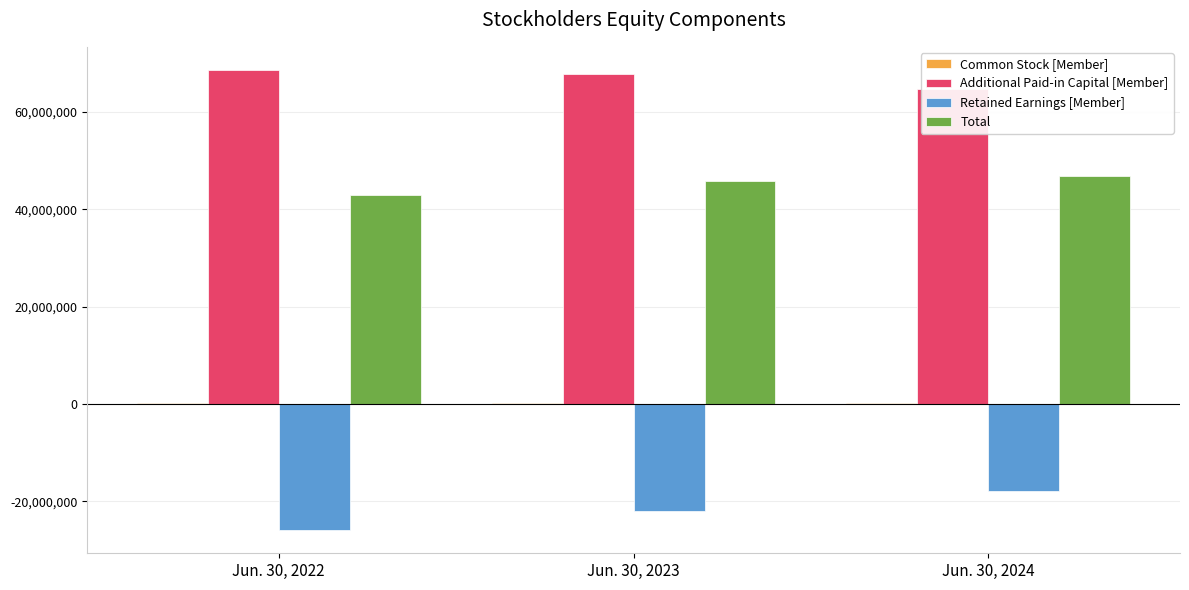

What are all the series names shown in the legend?

Common Stock [Member], Additional Paid-in Capital [Member], Retained Earnings [Member], Total